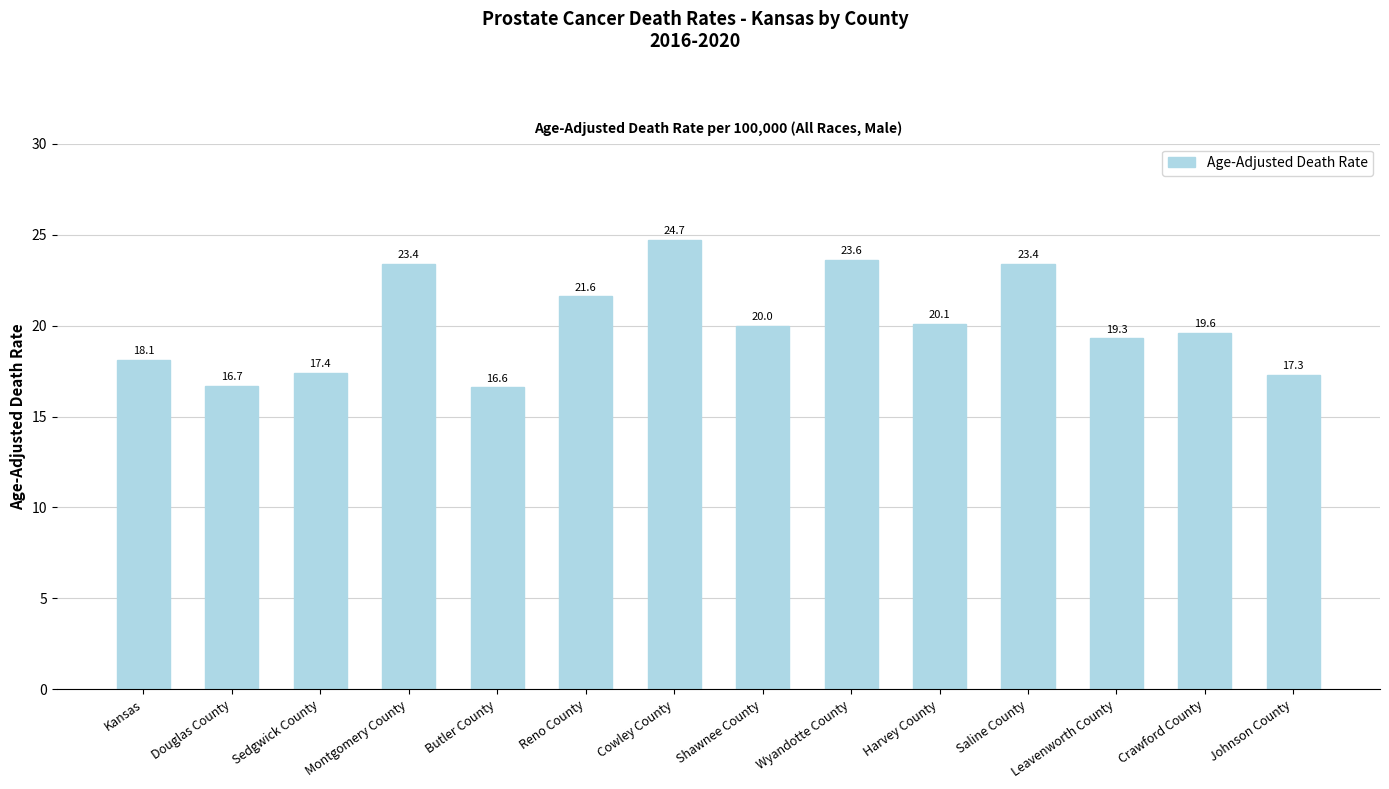

What is the label of the 8th bar from the left?

Shawnee County